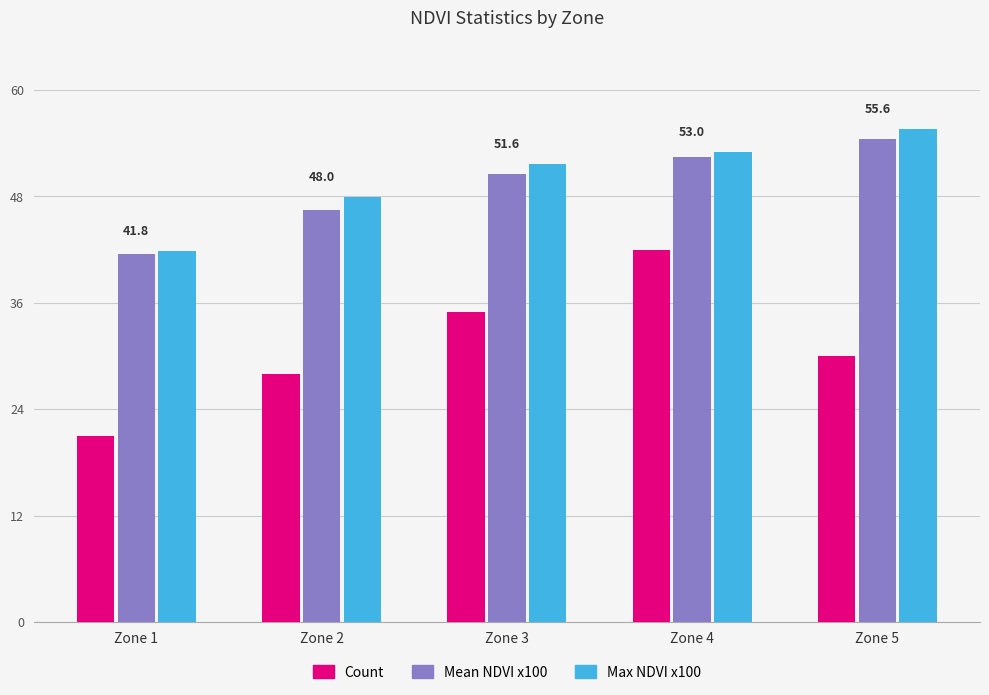

What is the sum of the Max NDVI x100 values at Zone 4 and Zone 3?

104.6